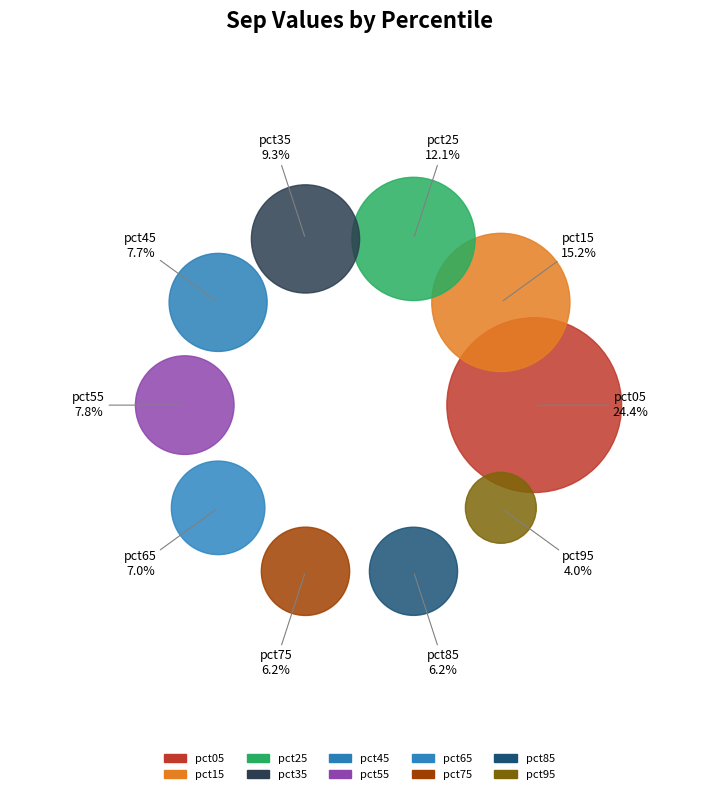

Between pct85 and pct15, which is larger?

pct15